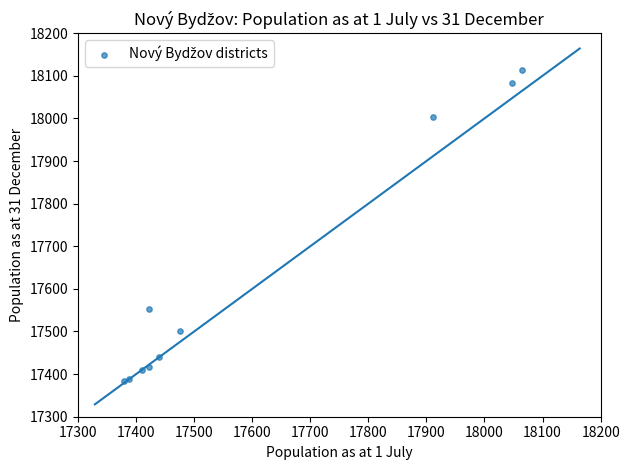

What Y value in the scatter plot is closest to 17749?

17553